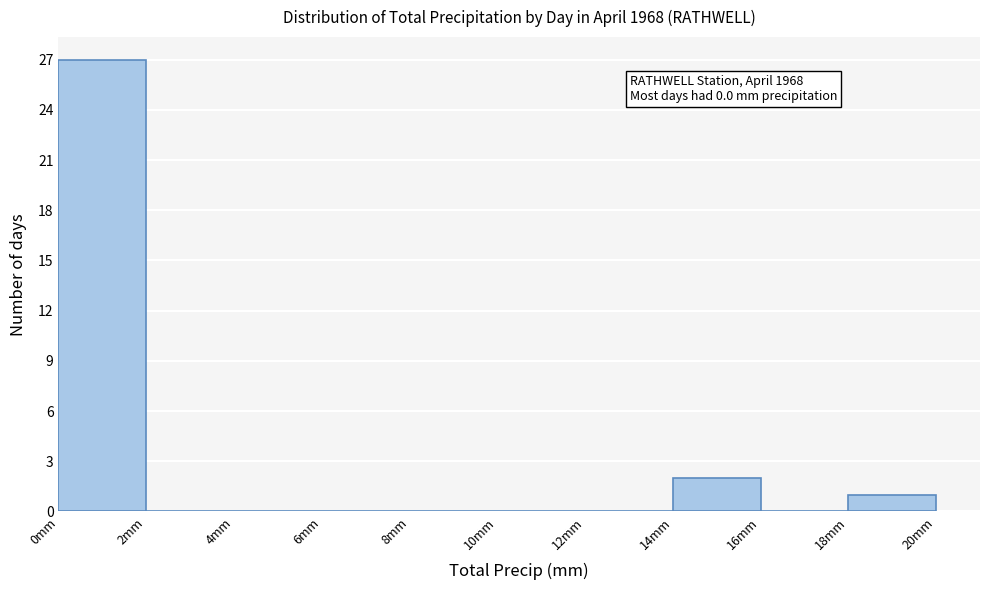

Over which range of the x-axis is the bar tallest?

0 to 2